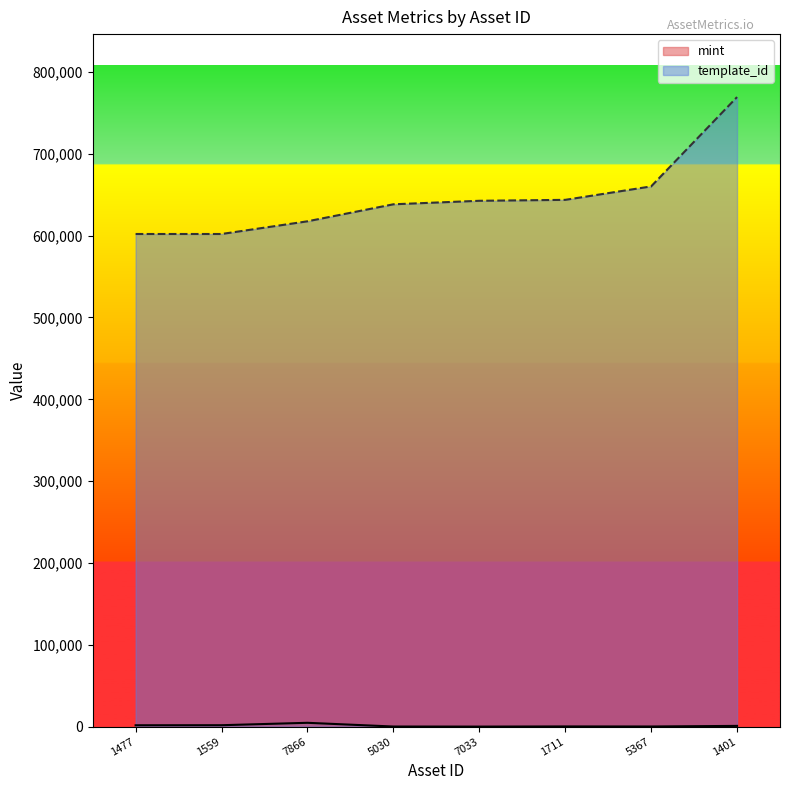

Which series has the largest range (max minus min)?

template_id